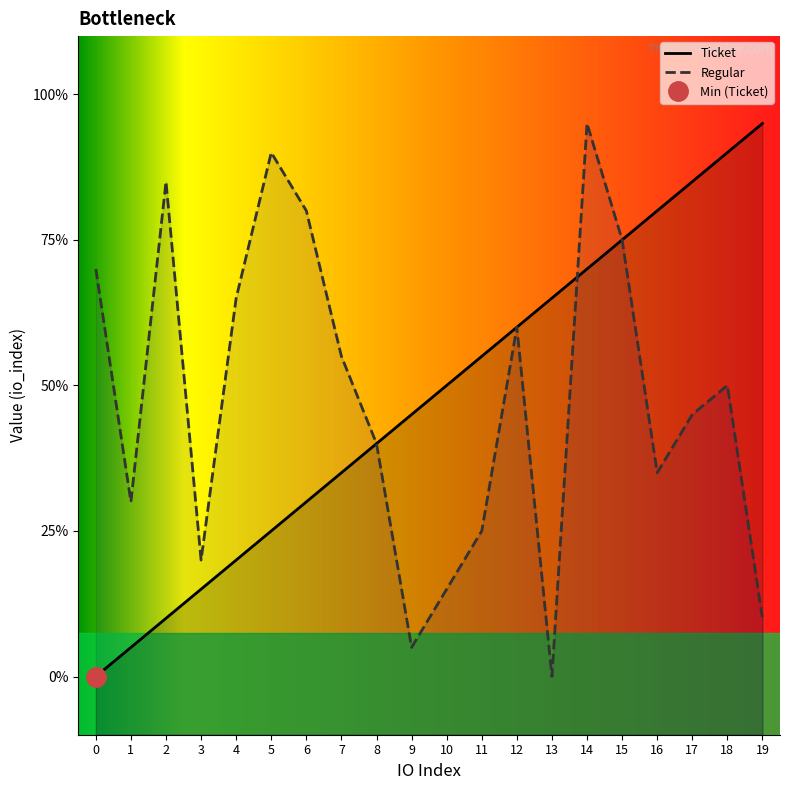

List the labels in order of Ticket value, largest first.

19, 18, 17, 16, 15, 14, 13, 12, 11, 10, 9, 8, 7, 6, 5, 4, 3, 2, 1, 0